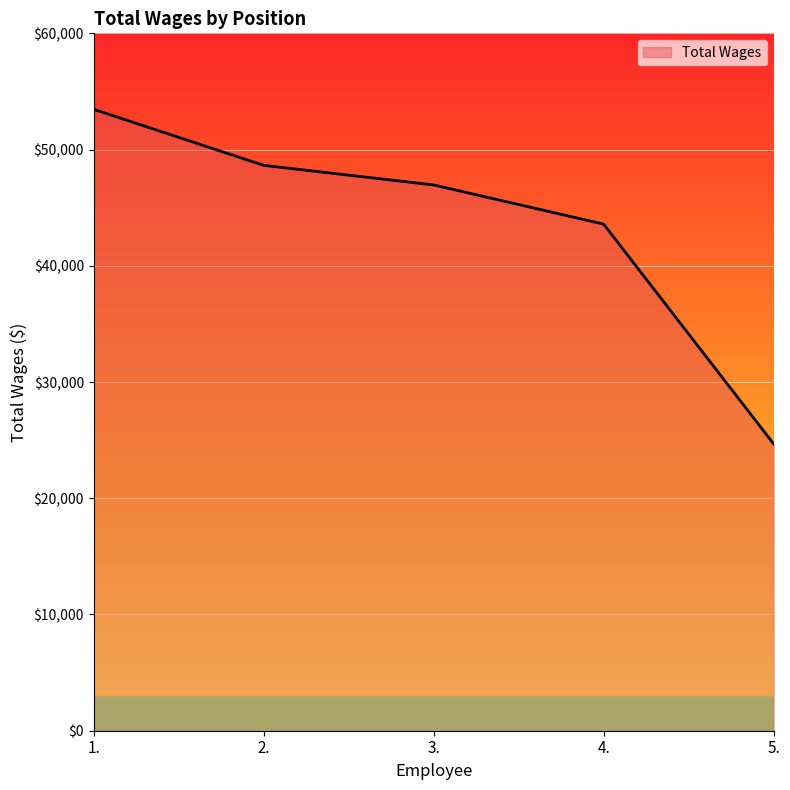

What is the smallest value displayed?

24680